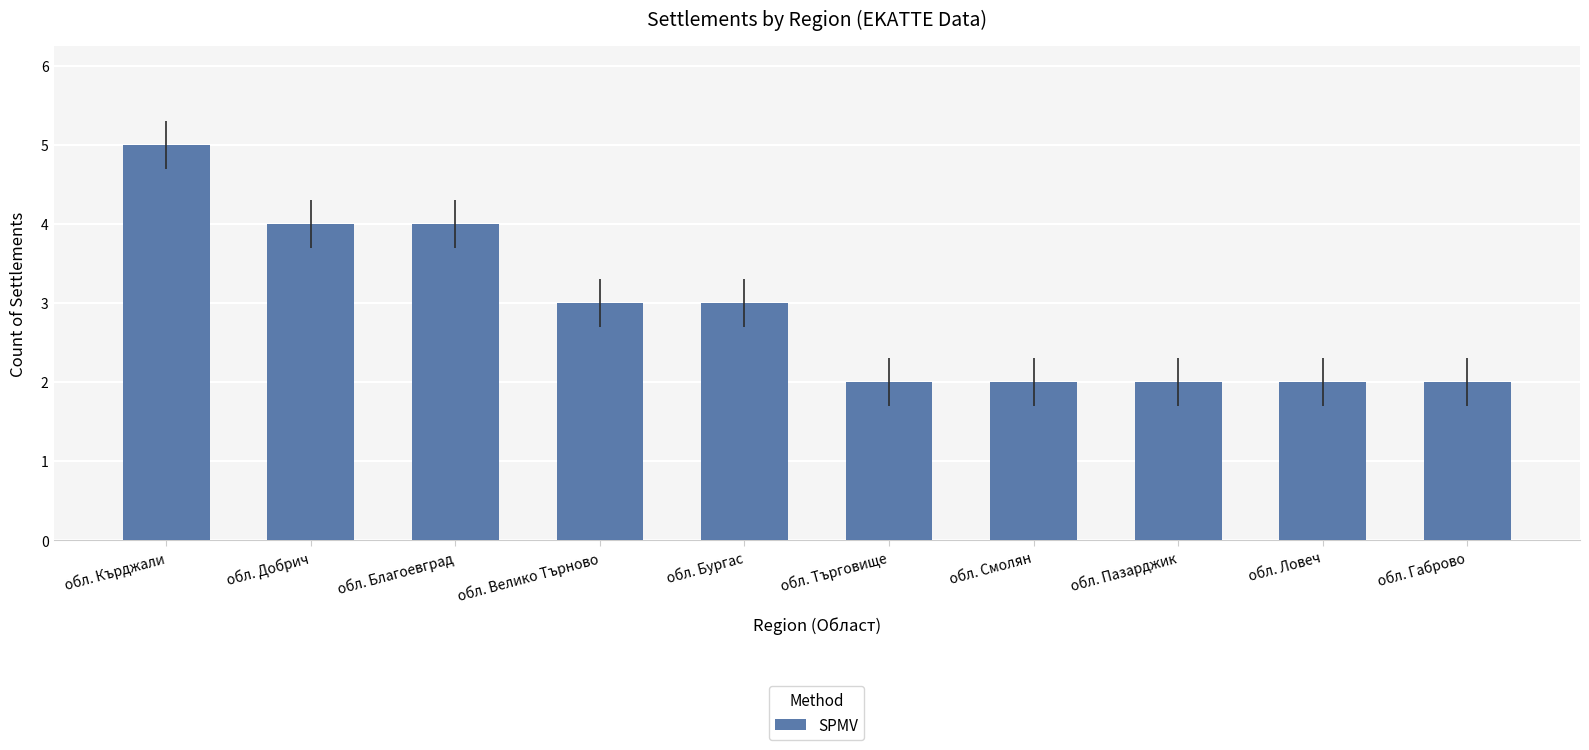

How many data points are less than 3?

5